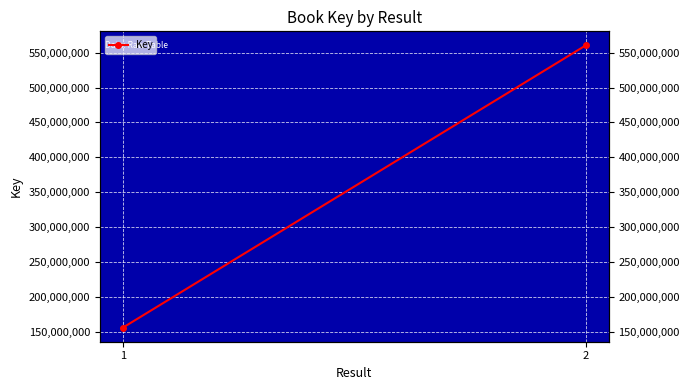

The value at 1 is 156227810. True or false?

True